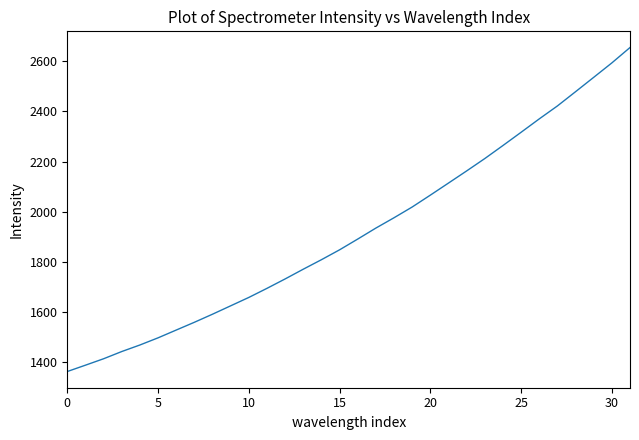

What is the smallest value displayed?

1362.2